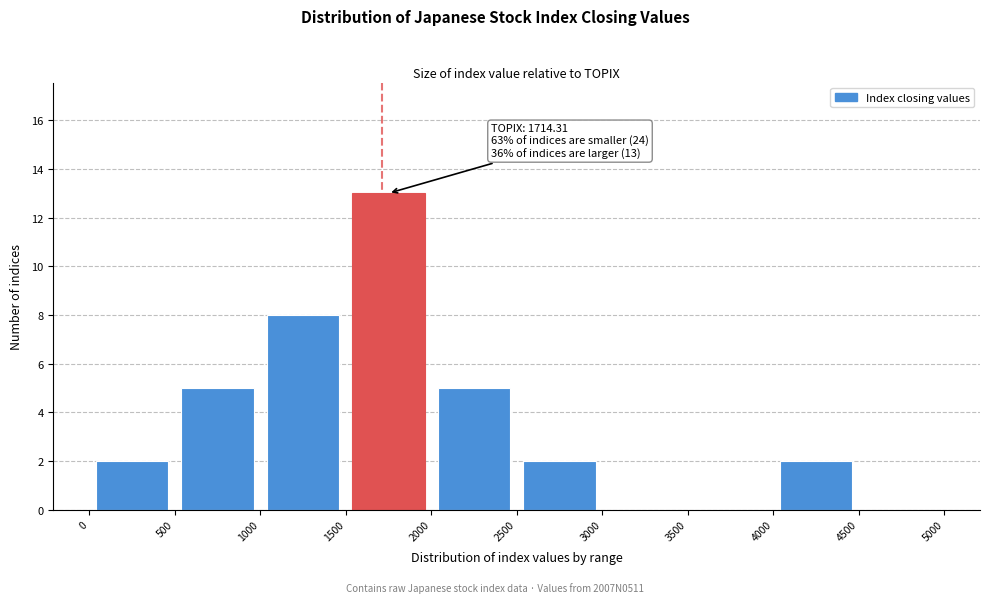

Over which range of the x-axis is the bar tallest?

1500 to 2000